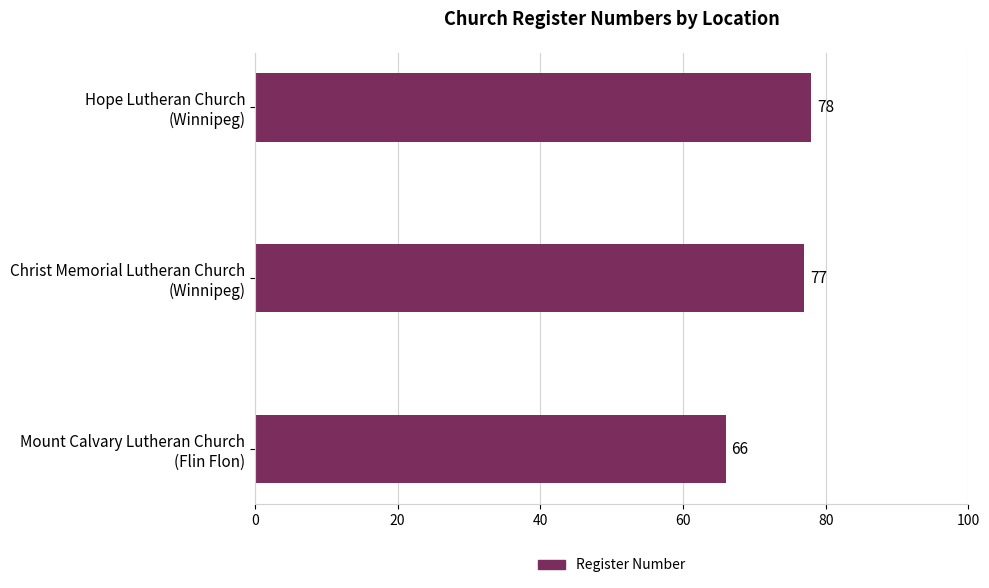

Reading top to bottom, list all the values displayed in this chart.

78	77	66